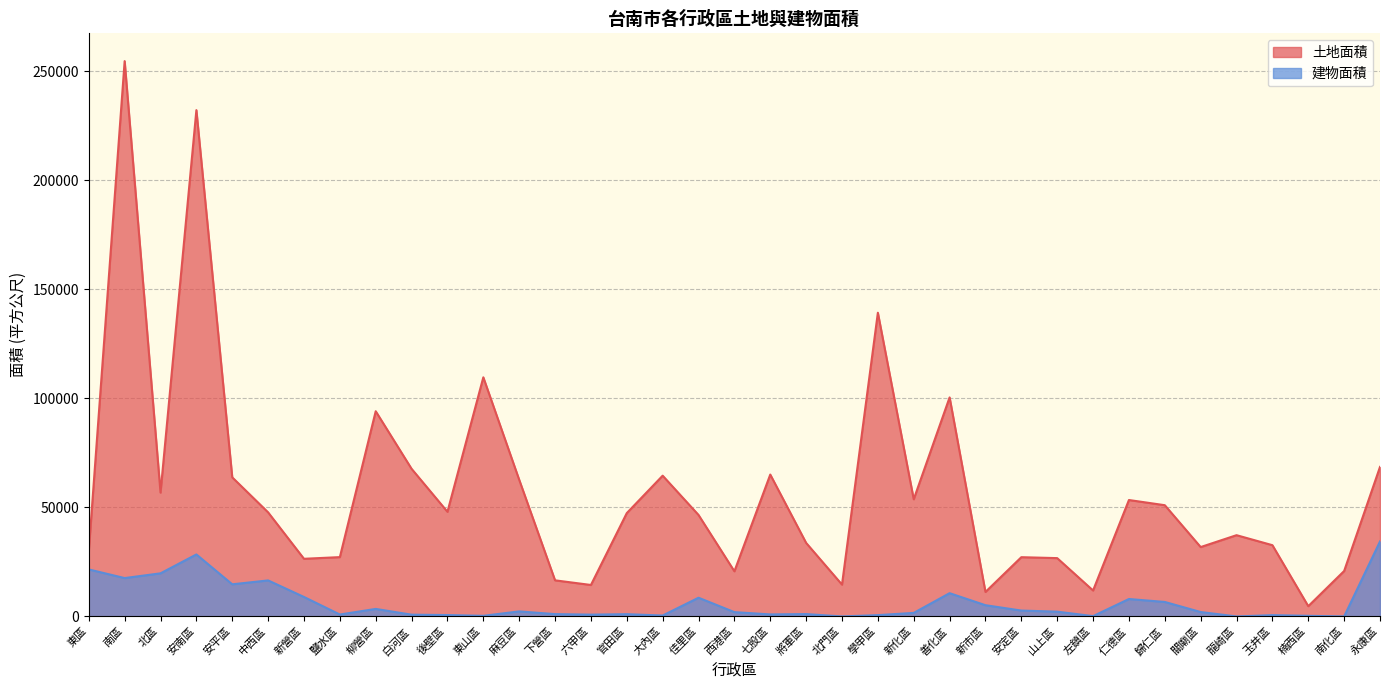

At which category does the chart reach its minimum across all series?

北門區